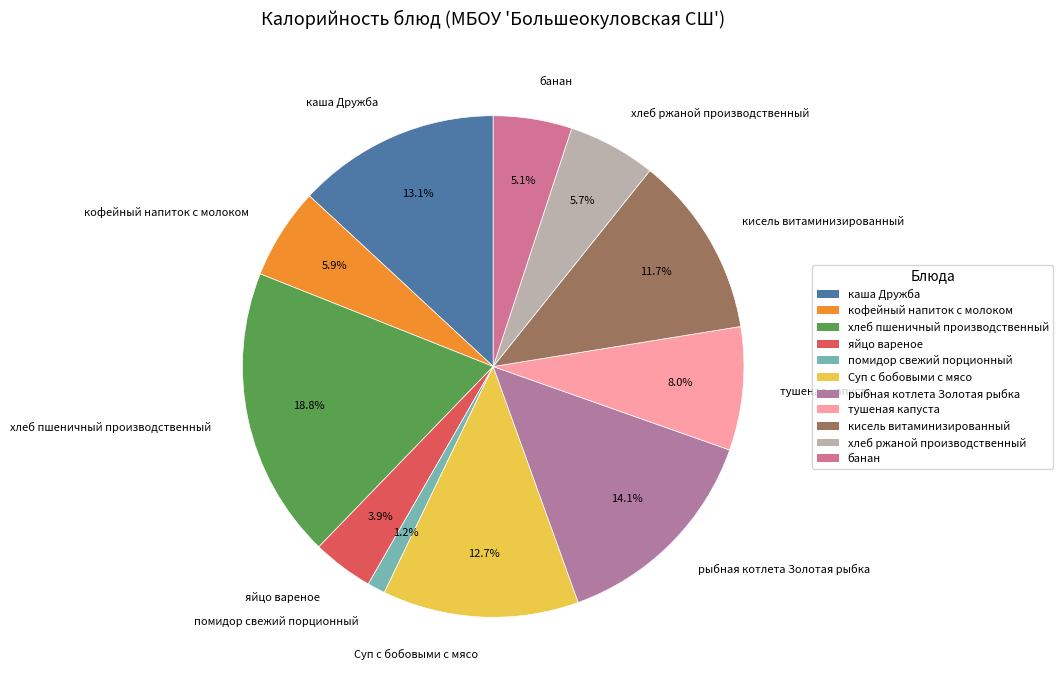

What is the largest slice in the pie chart?

хлеб пшеничный производственный